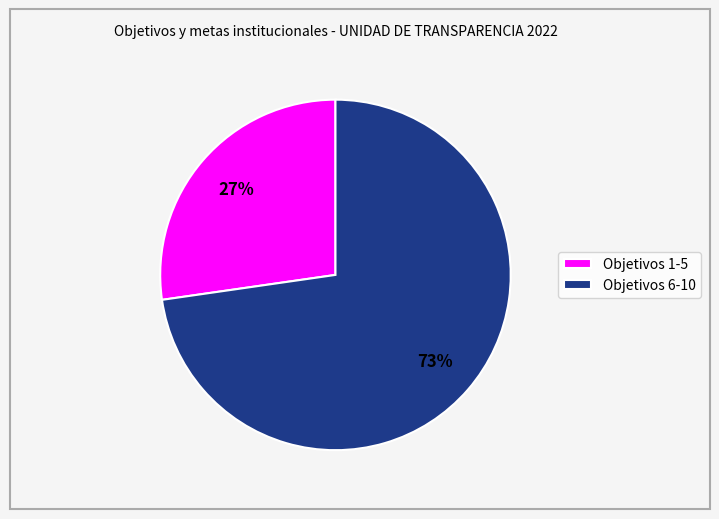

Is there a majority slice in this chart?

Yes